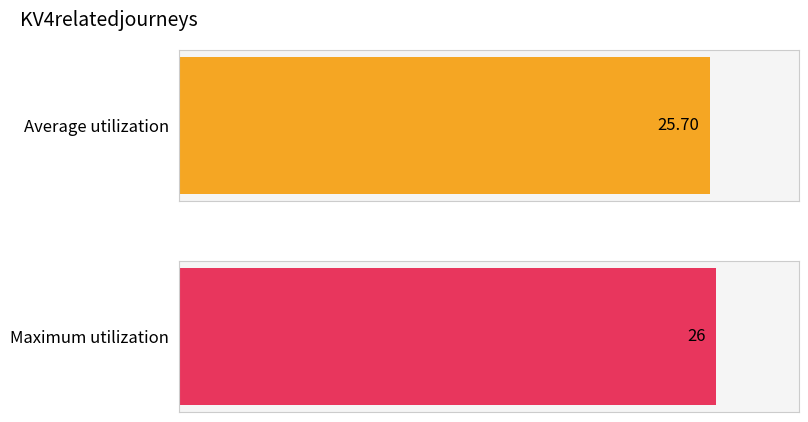

Count the number of data series in this chart.

1